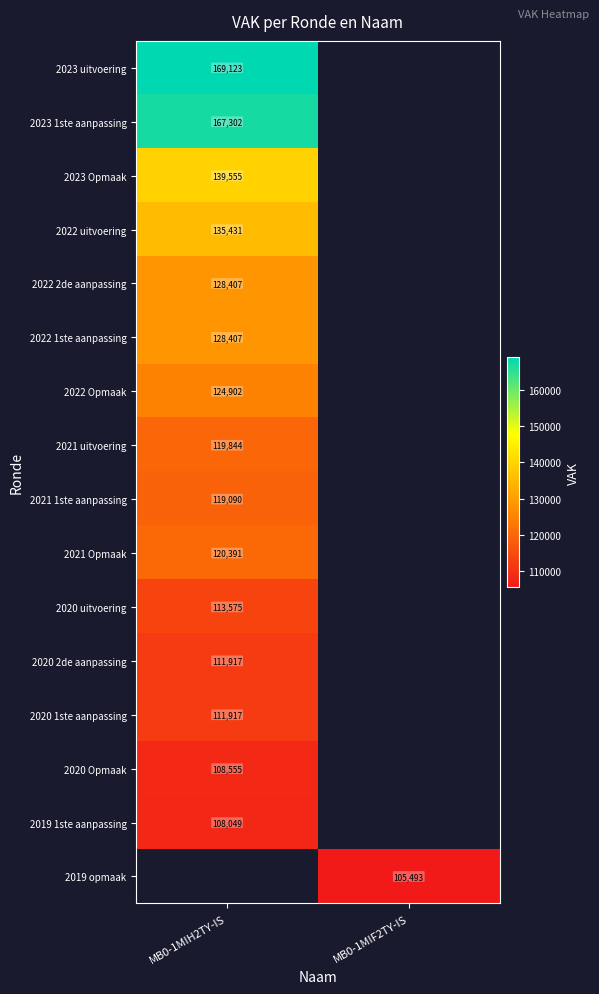

True or false: 2021 Opmaak has a value of 120391 at MB0-1MIH2TY-IS.

True